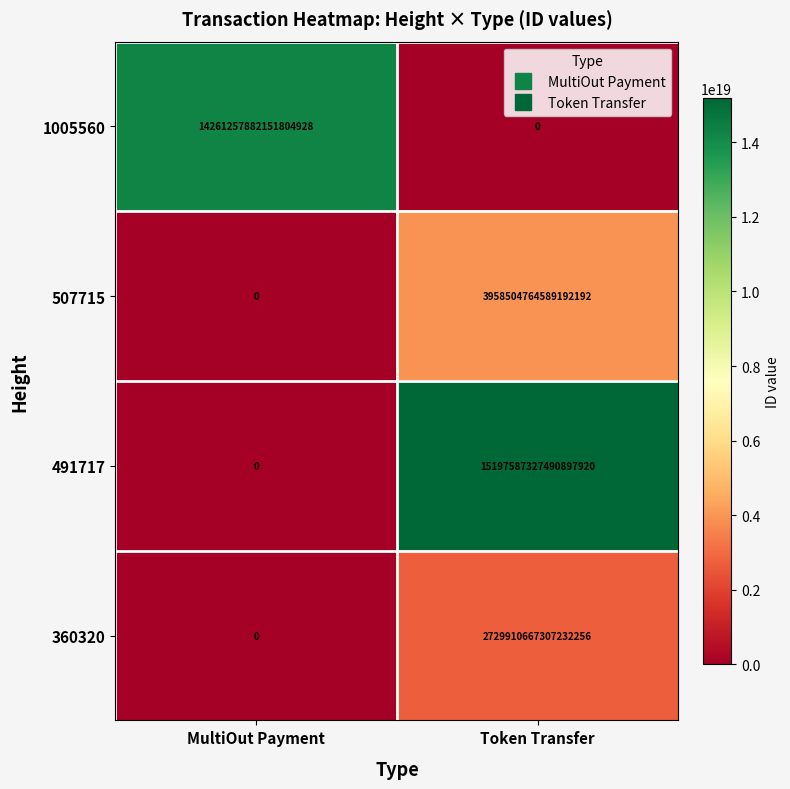

Which series has the largest total across all categories?

491717